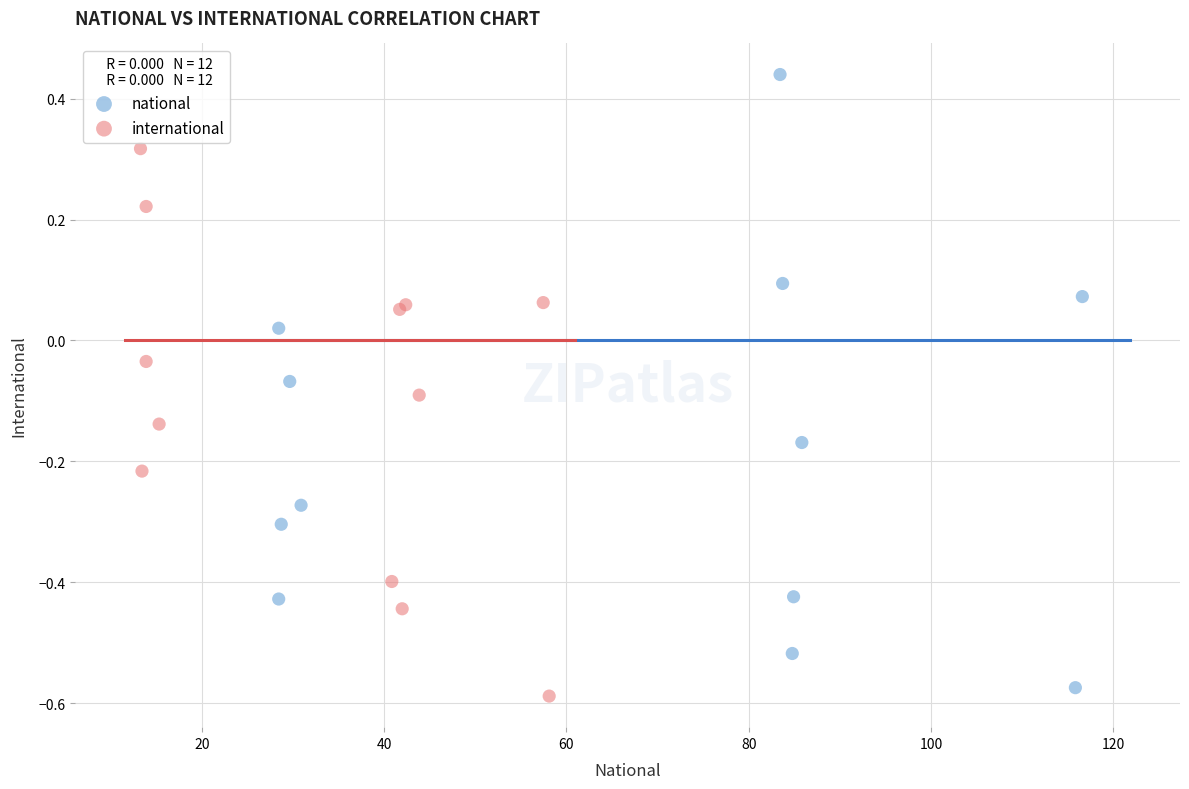

Which series contains the highest Y value?

national